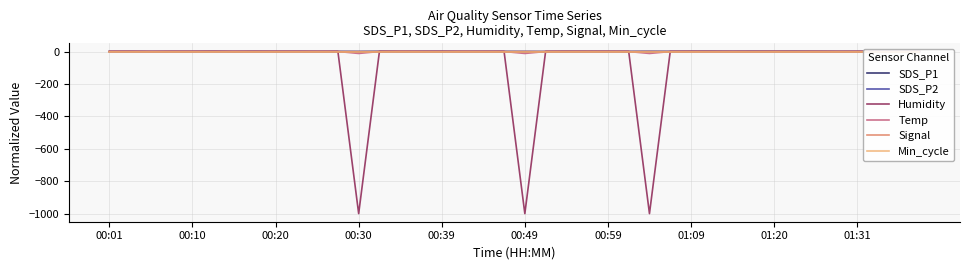

What is the value of the Humidity point at the 37th from the left?

0.5